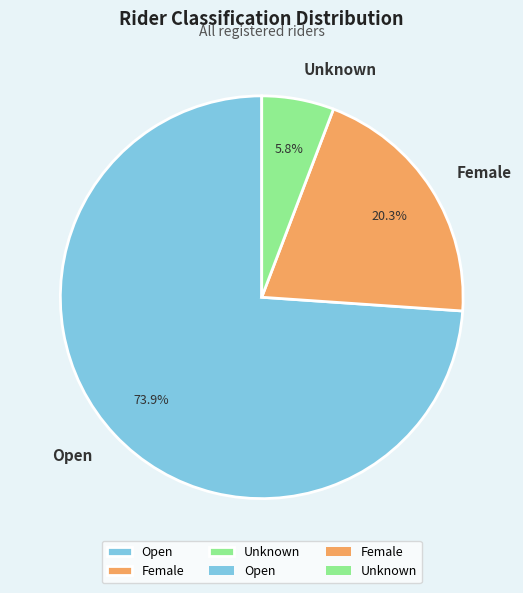

What is the ratio of the value at Female to the value at Open?

0.3